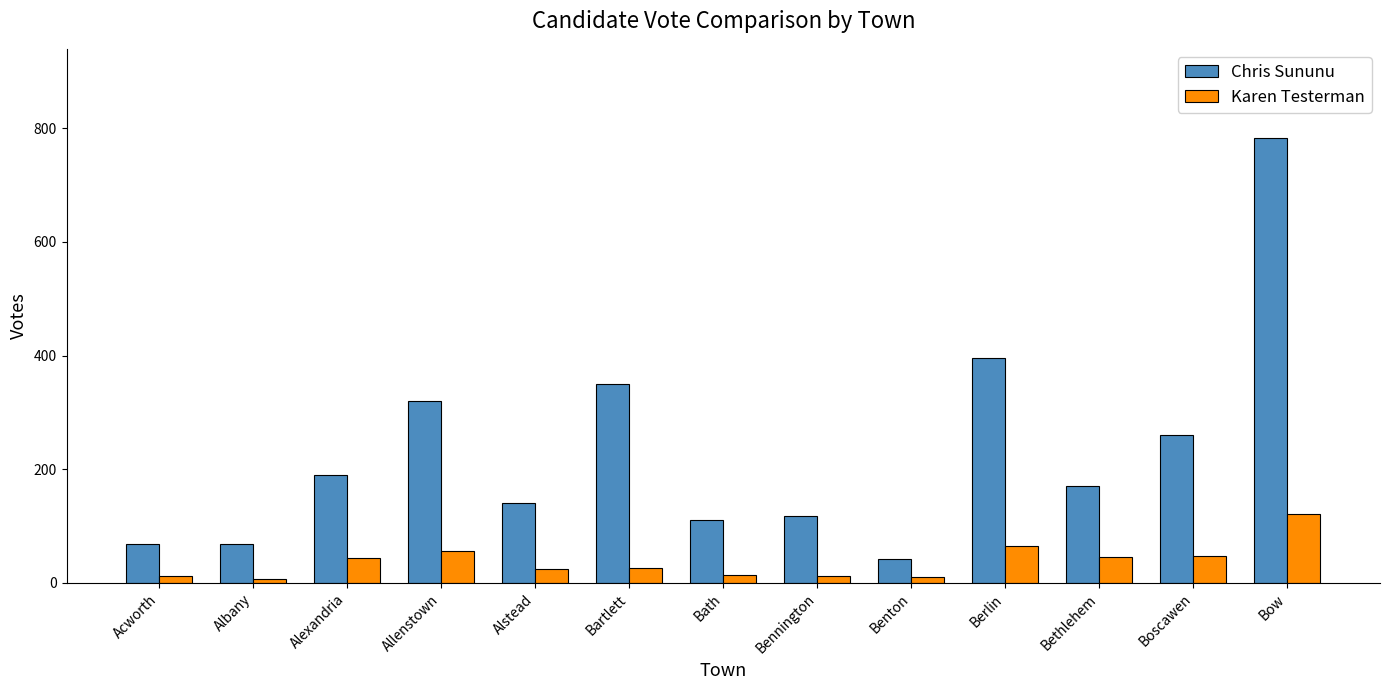

Where is Chris Sununu nearest to the value 412?

Berlin